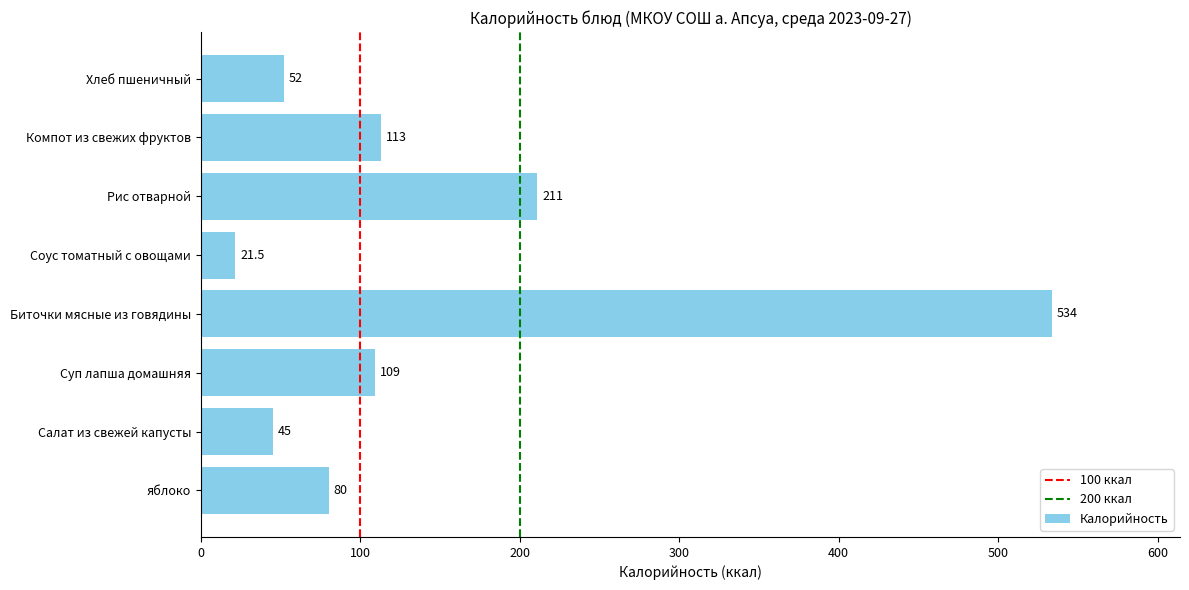

What is the difference between the maximum and second lowest values?

489.0